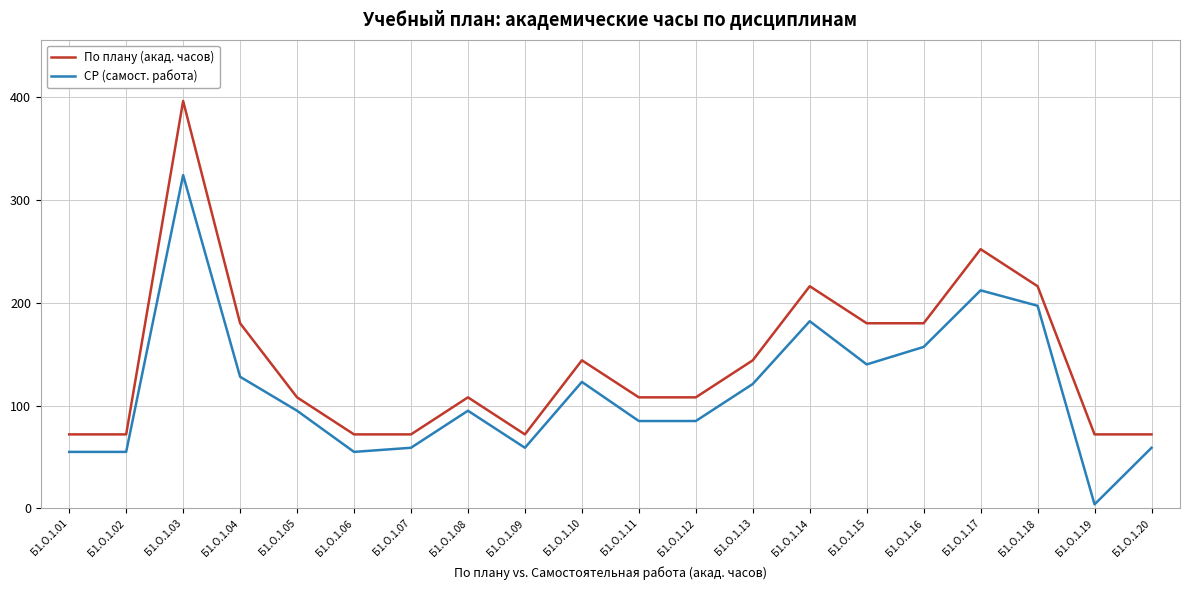

List the series in order of their peak value, lowest first.

СР (самост. работа), По плану (акад. часов)